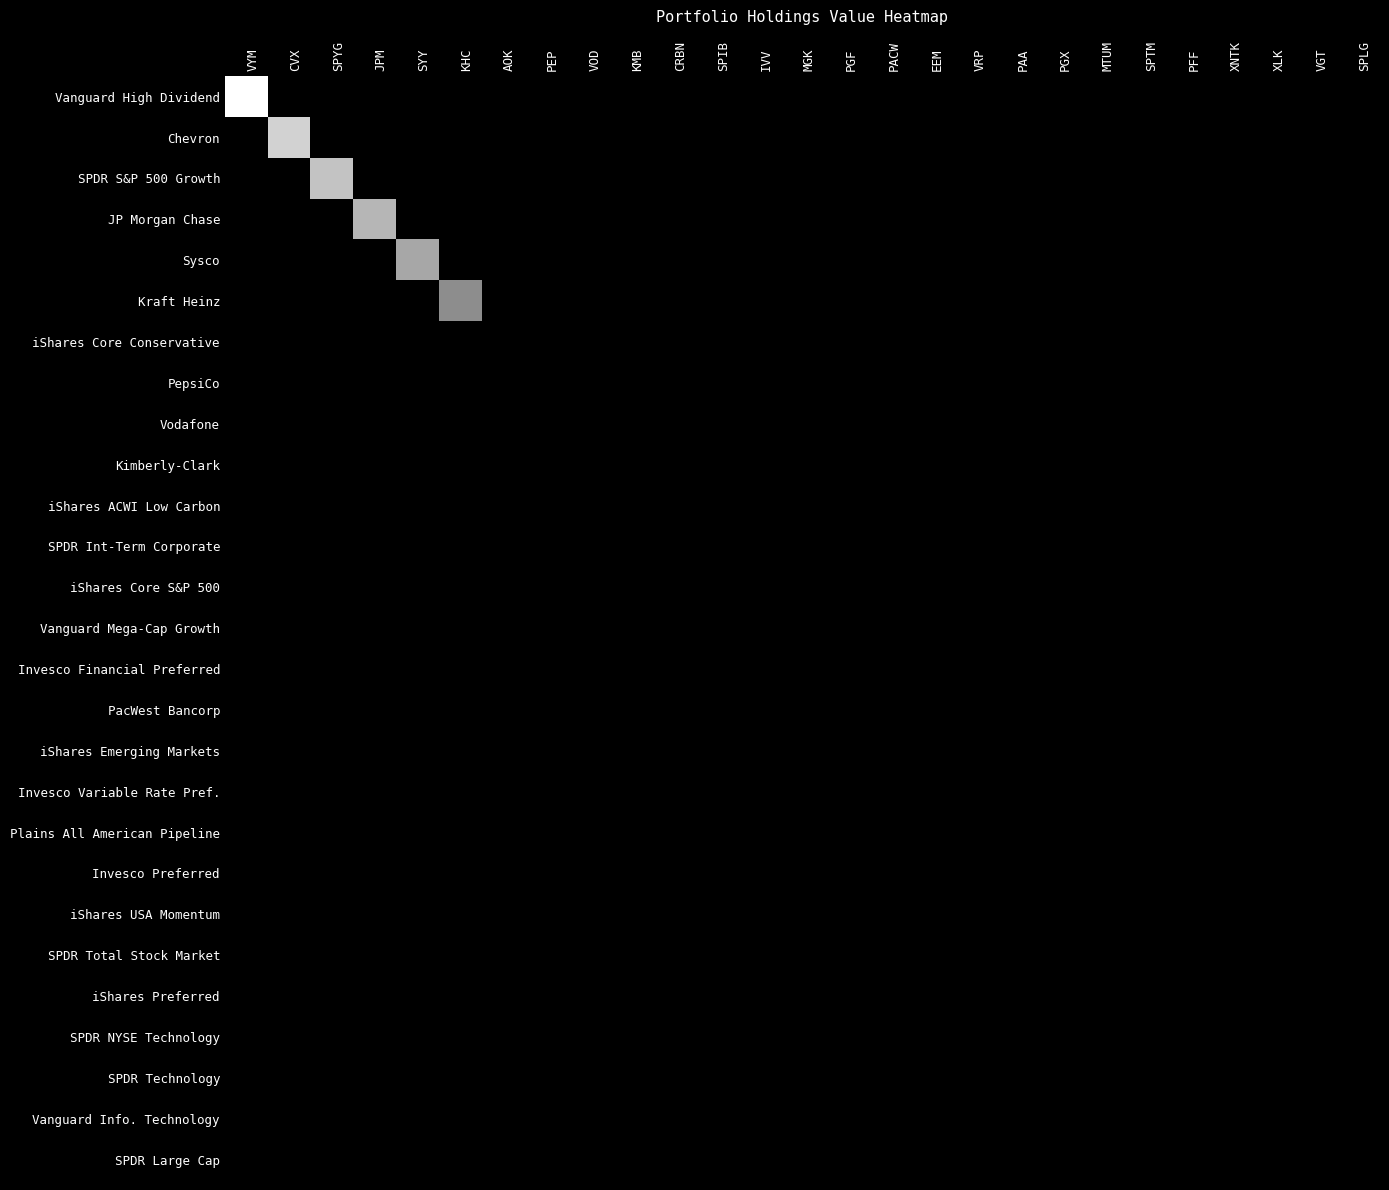

At which category does the chart reach its peak across all series?

VYM